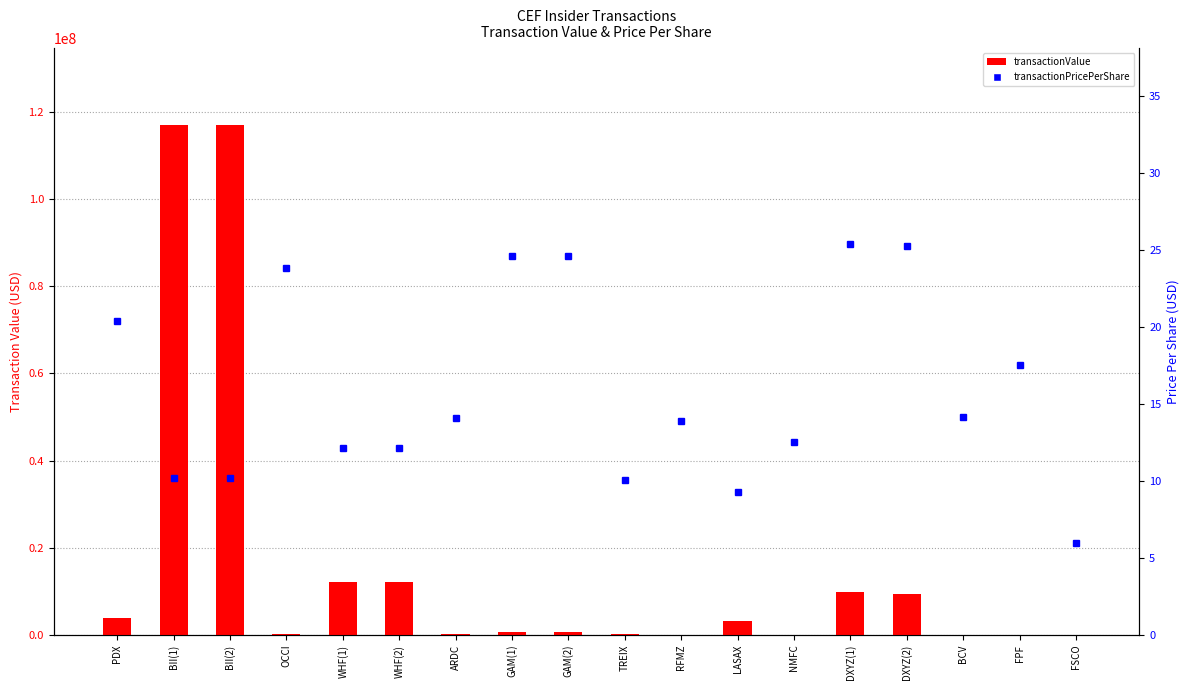

Between FSCO and PDX, which is larger?

PDX